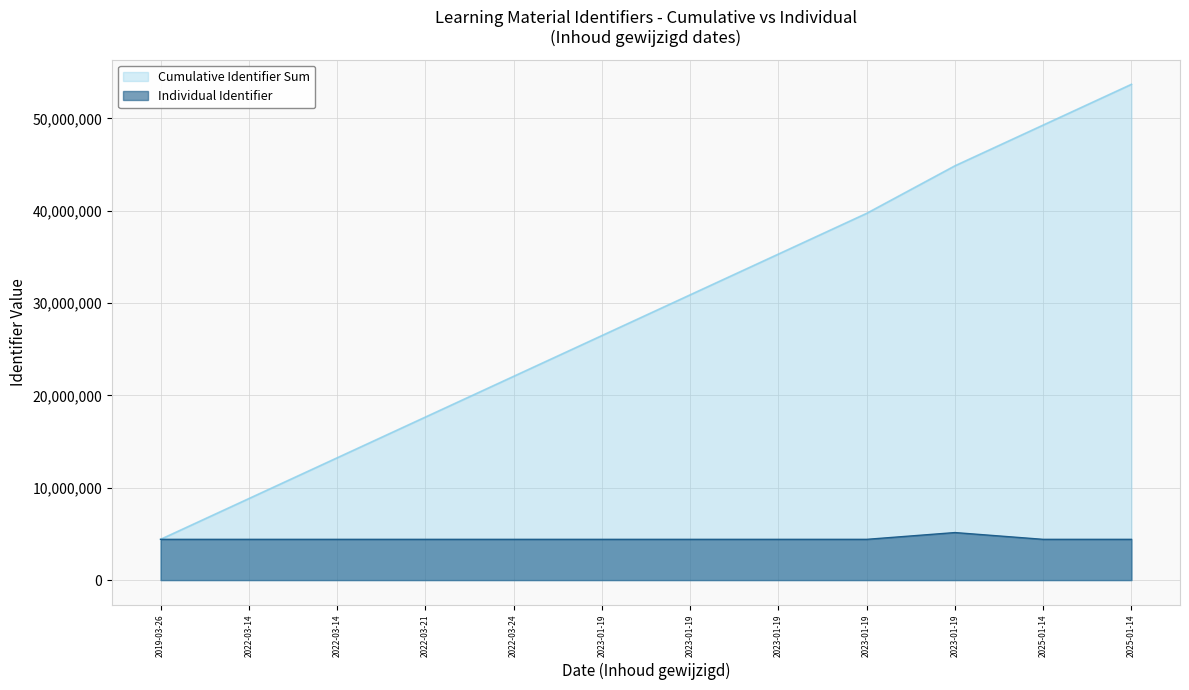

Where is the data nearest to the value 4779105?

2025-01-14